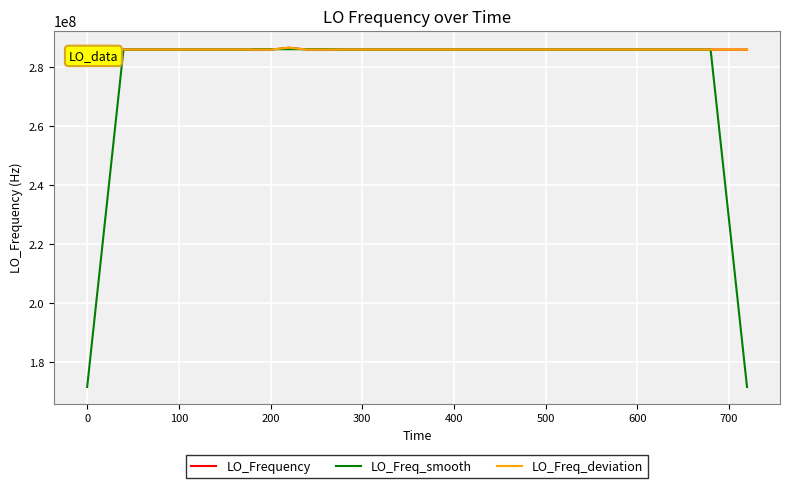

What is the difference between the second highest and minimum values in the LO_Freq_smooth series?

114545942.1